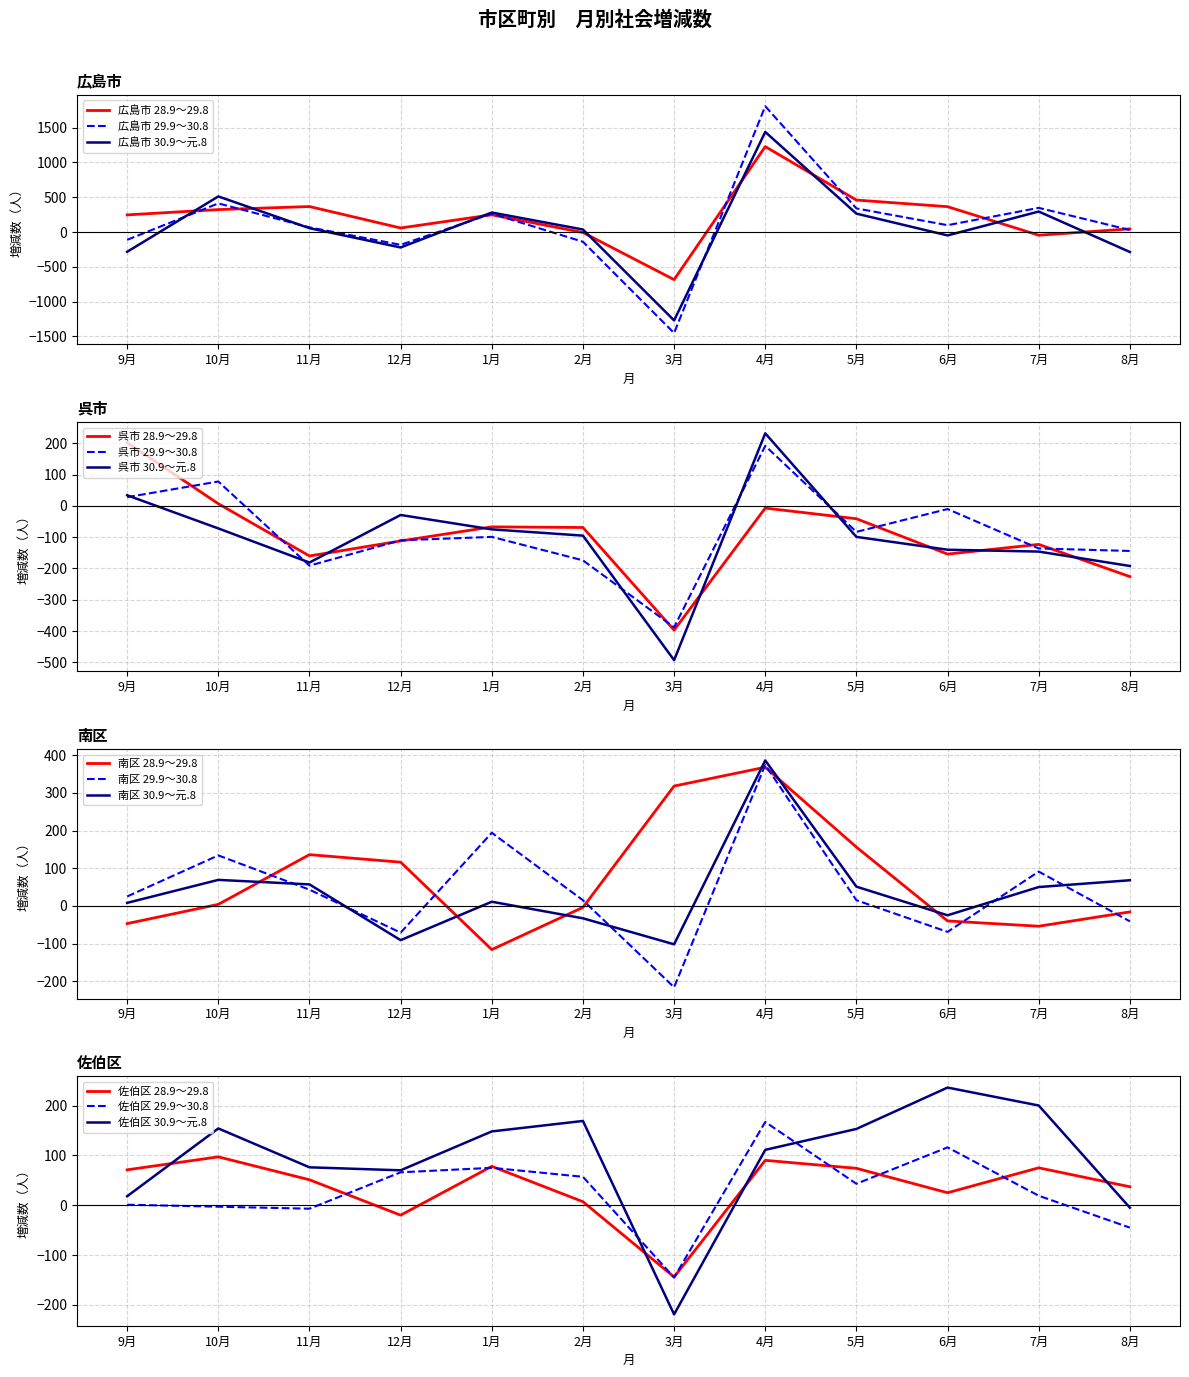

Which series has the widest spread of values?

29.9～30.8